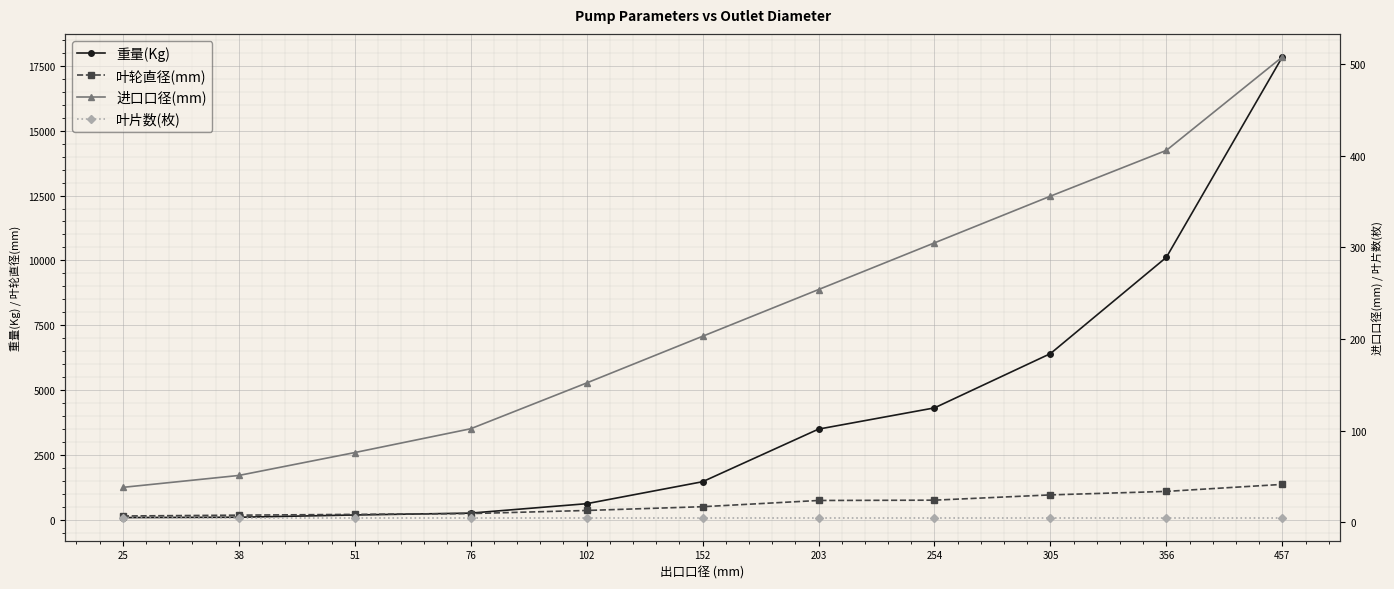

What is the sum of the 叶轮直径(mm) values at 152 and 305?

1475